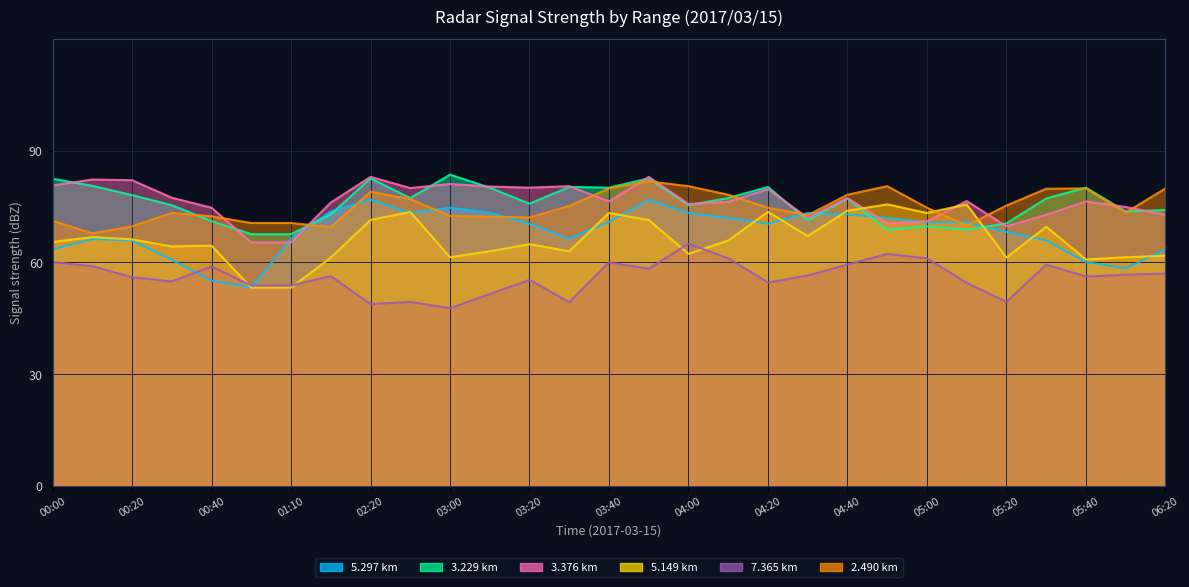

Count the number of data series in this chart.

6